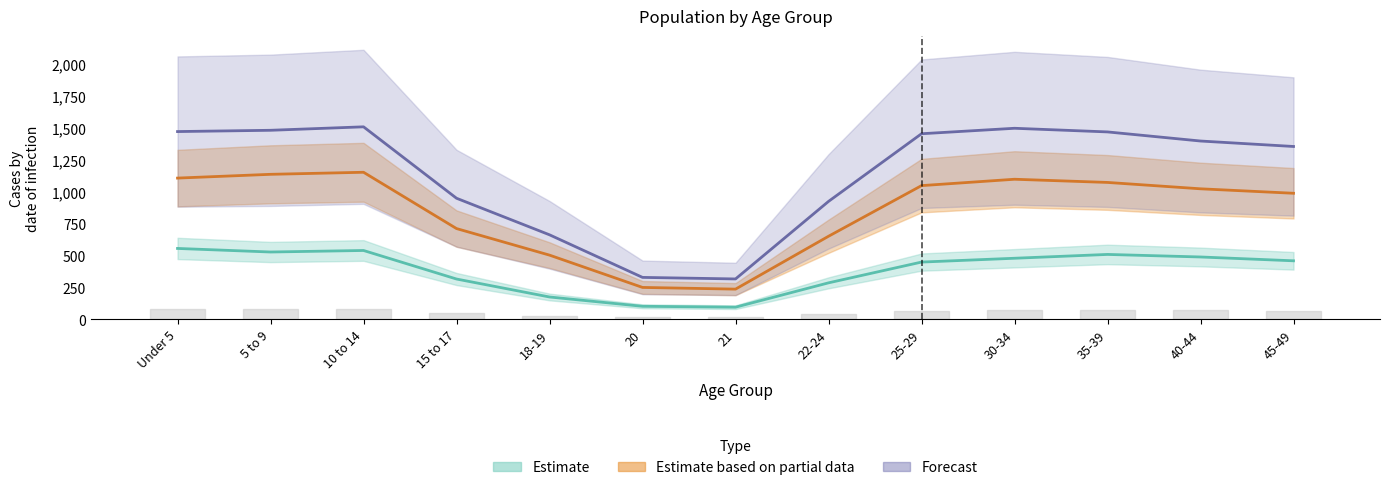

Reading right to left, extract all data points from this chart.

This Area: 45-49=460.0	40-44=490.0	35-39=510.0	30-34=480.0	25-29=450.0	22-24=287.0	21=96.0	20=103.0	18-19=176.0	15 to 17=317.0	10 to 14=541.0	5 to 9=529.0	Under 5=557.0
Indiana: 45-49=990.0	40-44=1025.0	35-39=1075.0	30-34=1100.0	25-29=1050.0	22-24=652.6	21=237.7	20=251.0	18-19=504.5	15 to 17=713.0	10 to 14=1154.8	5 to 9=1138.7	Under 5=1109.1
National: 45-49=1357.1	40-44=1400.0	35-39=1471.4	30-34=1500.0	25-29=1457.1	22-24=926.1	21=317.6	20=329.8	18-19=663.9	15 to 17=950.9	10 to 14=1511.4	5 to 9=1484.2	Under 5=1474.2